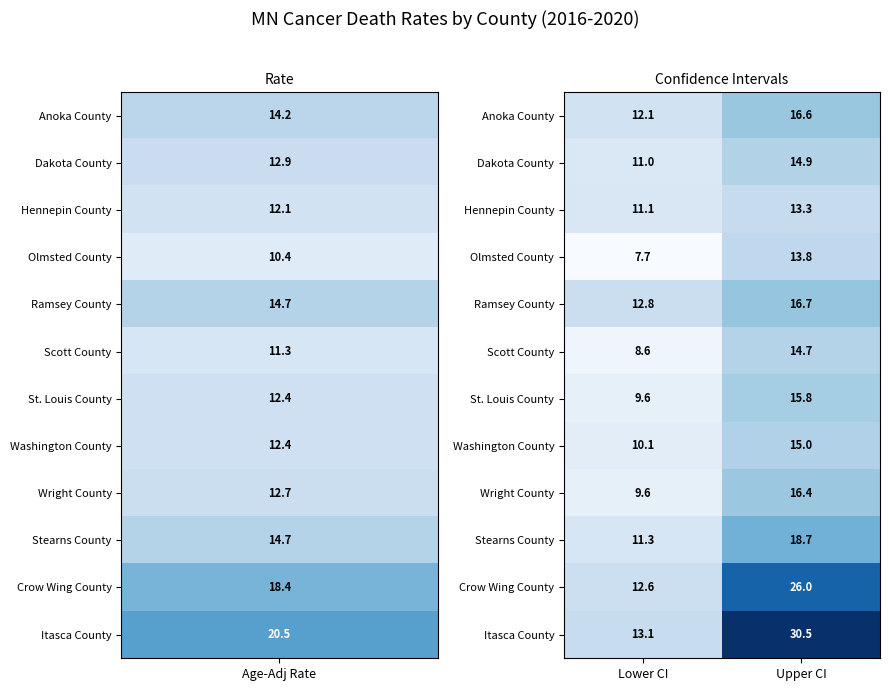

What is the smallest value displayed?

7.7